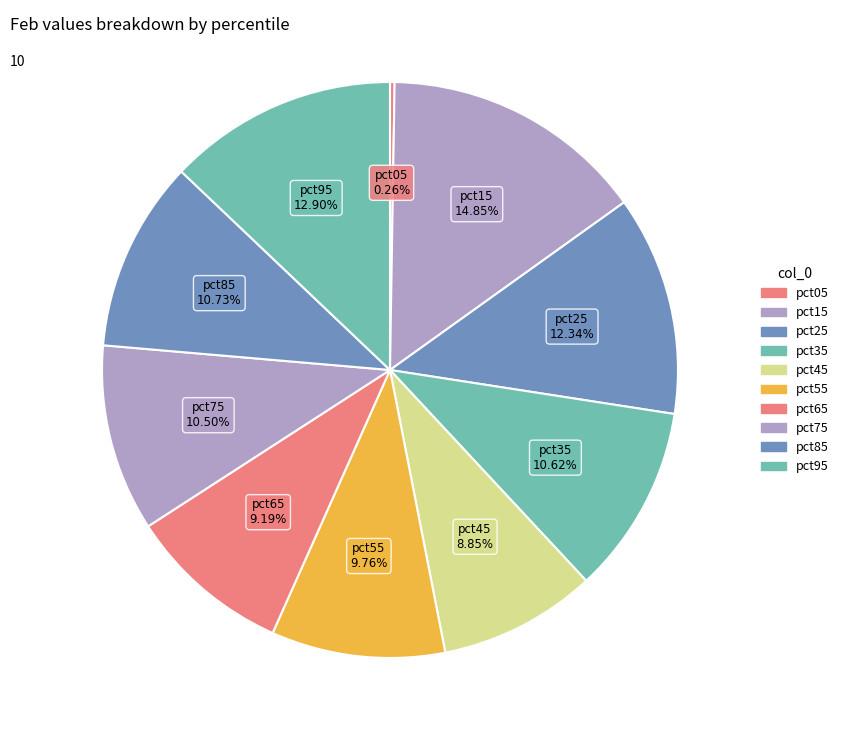

Does pct65 account for over 50% of the chart?

No